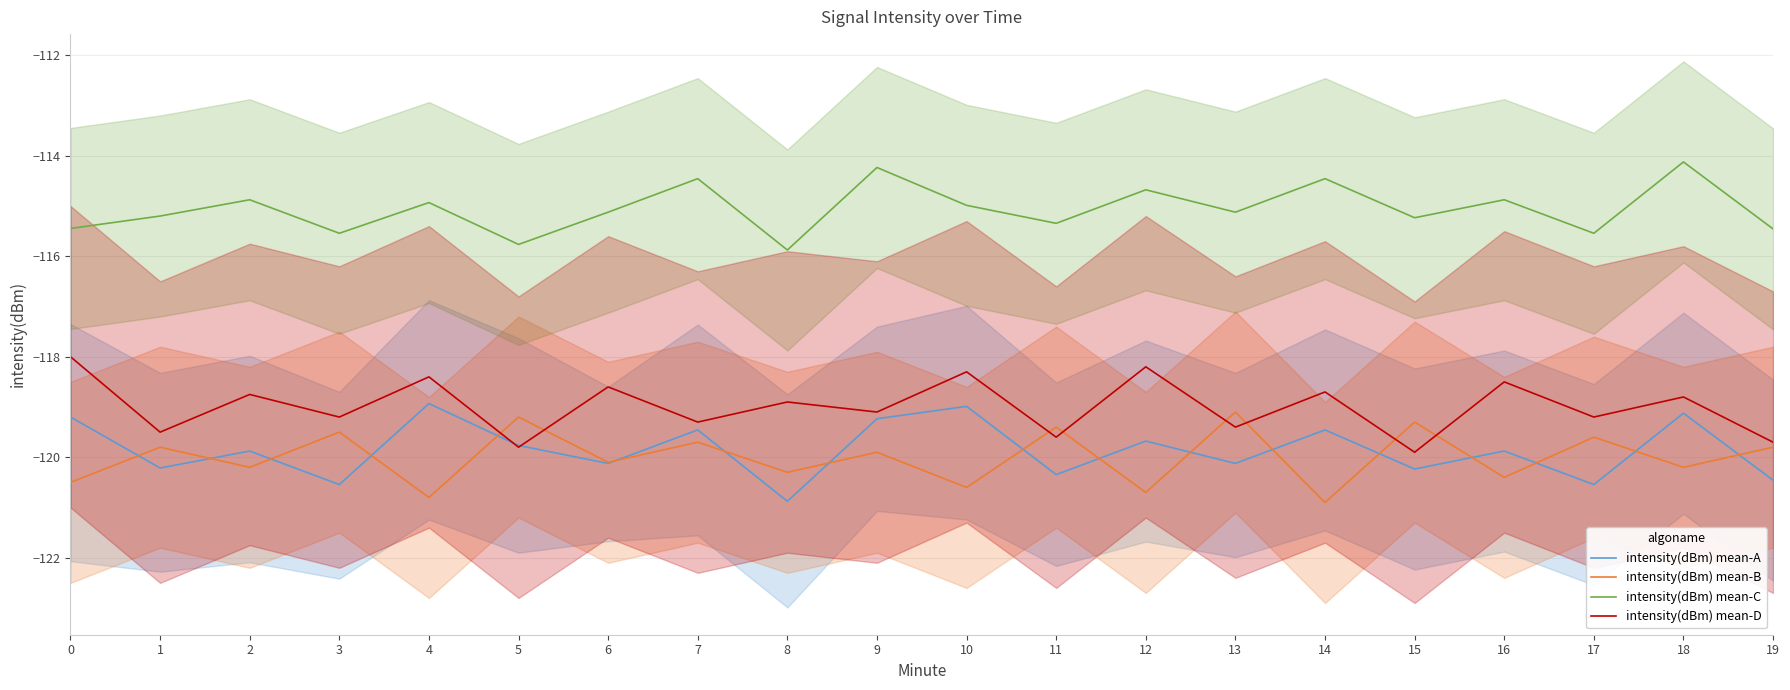

Is the value of intensity(dBm) mean-C at 4 greater than the value of intensity(dBm) mean-B at 12?

Yes